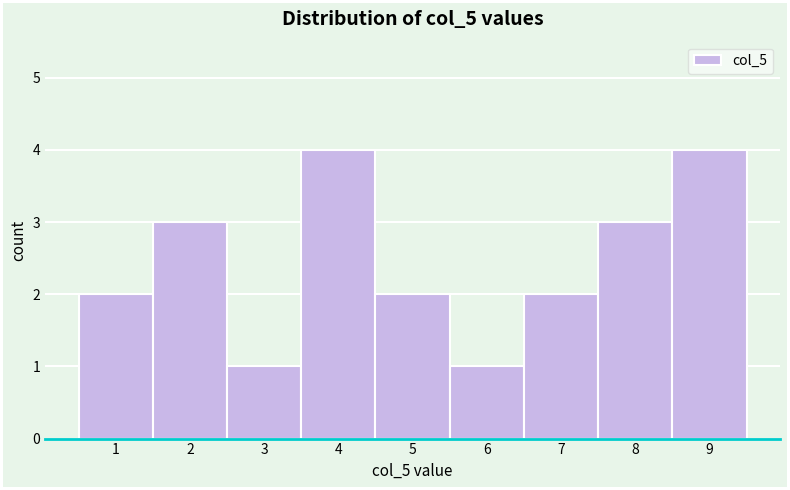

Reading left to right, list all the values displayed in this chart.

1=2	2=3	3=1	4=4	5=2	6=1	7=2	8=3	9=4